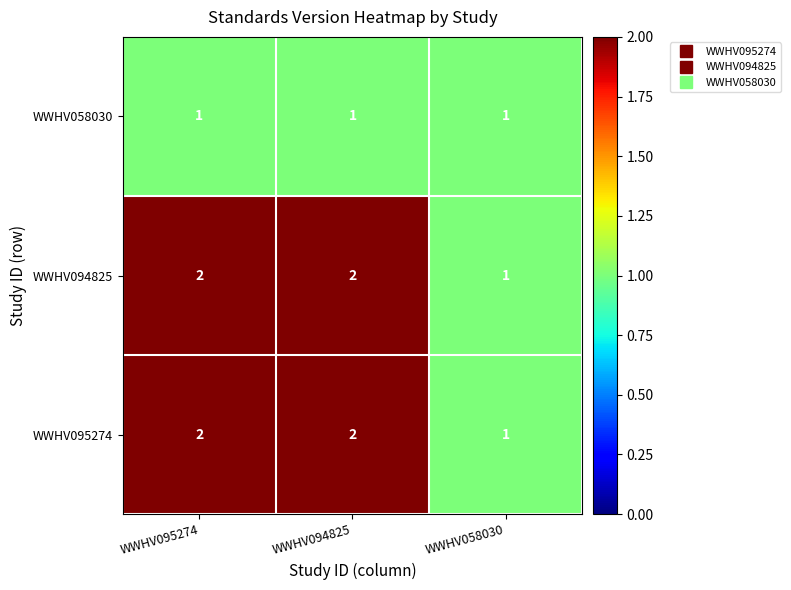

What is the total value across all series at WWHV095274?

5